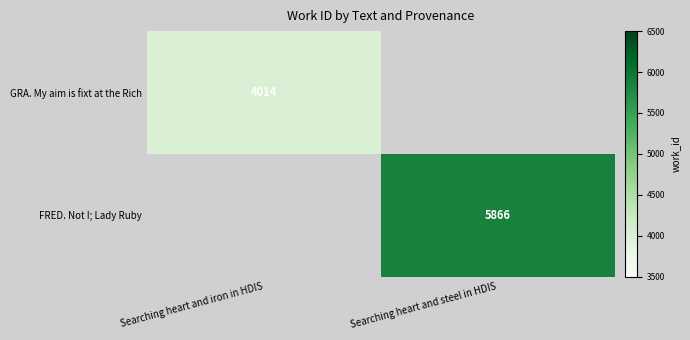

Is it true that FRED. Not I; Lady Ruby equals 1715 at Searching heart and steel in HDIS?

False